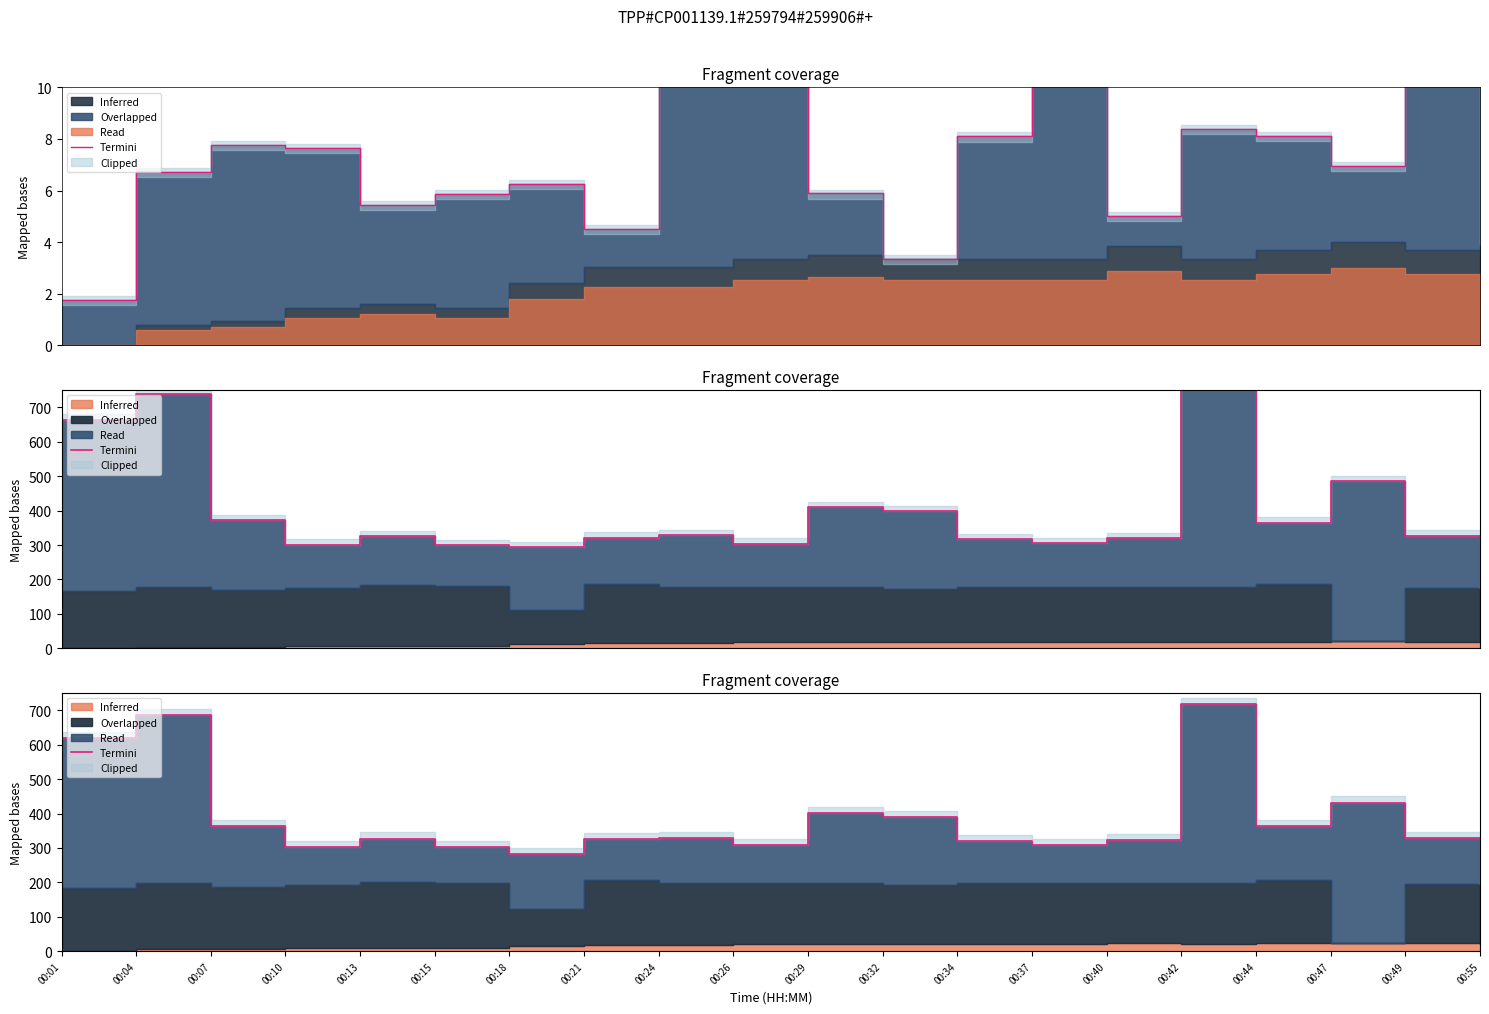

Reading left to right, extract all data points from this chart.

Max_cycle: 1.8	6.7	7.8	7.7	5.5	5.9	6.3	4.5	11.0	11.1	5.9	3.4	8.1	11.1	5.0	8.4	8.1	7.0	10.8	4.1
Termini: 618.2	686.3	363.9	303.3	327.2	303.1	282.6	325.0	329.3	308.0	401.8	389.5	320.6	308.4	321.7	717.3	363.6	431.8	328.2	193.9